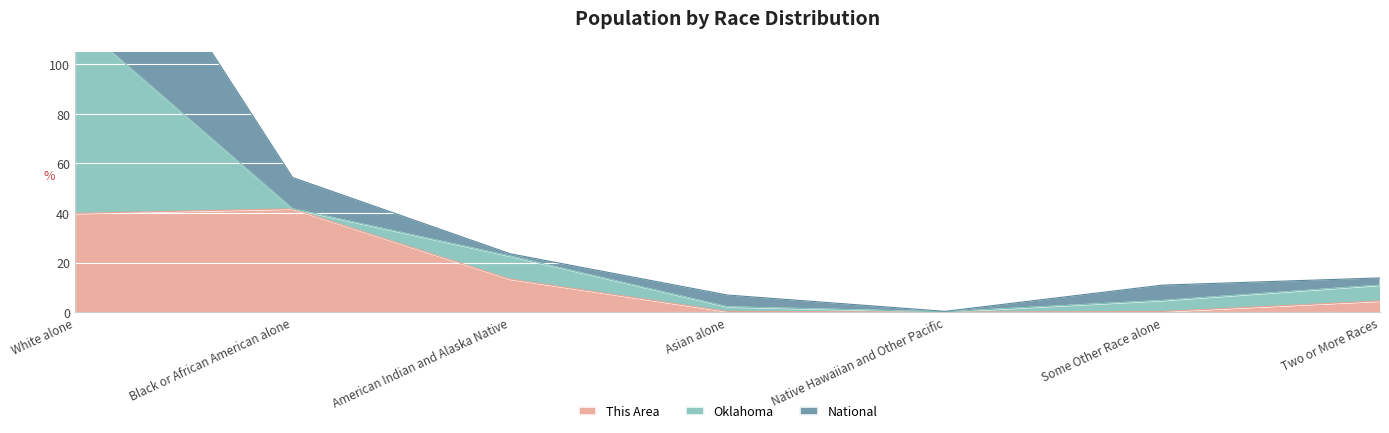

True or false: This Area has a value of 4.5 at Two or More Races.

True